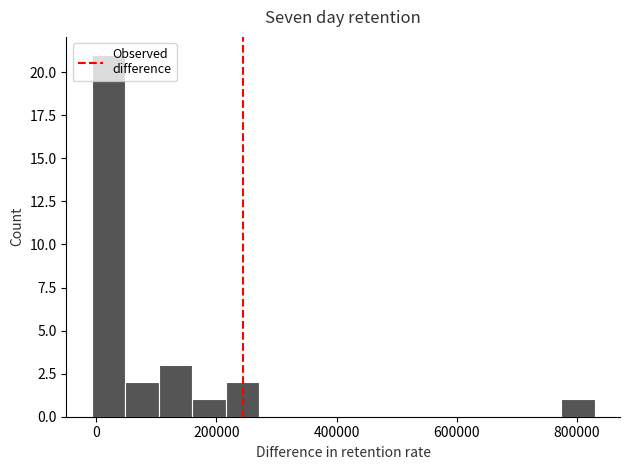

Read against the x-axis, roughly where is the centre of the tallest bar?

20000